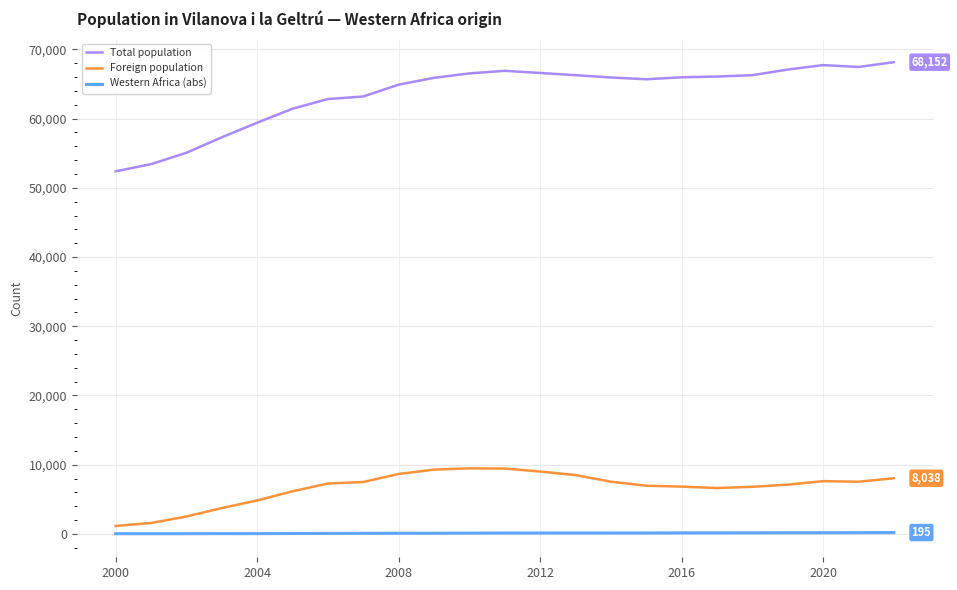

What is the average value of the Western Africa (abs) series?

108